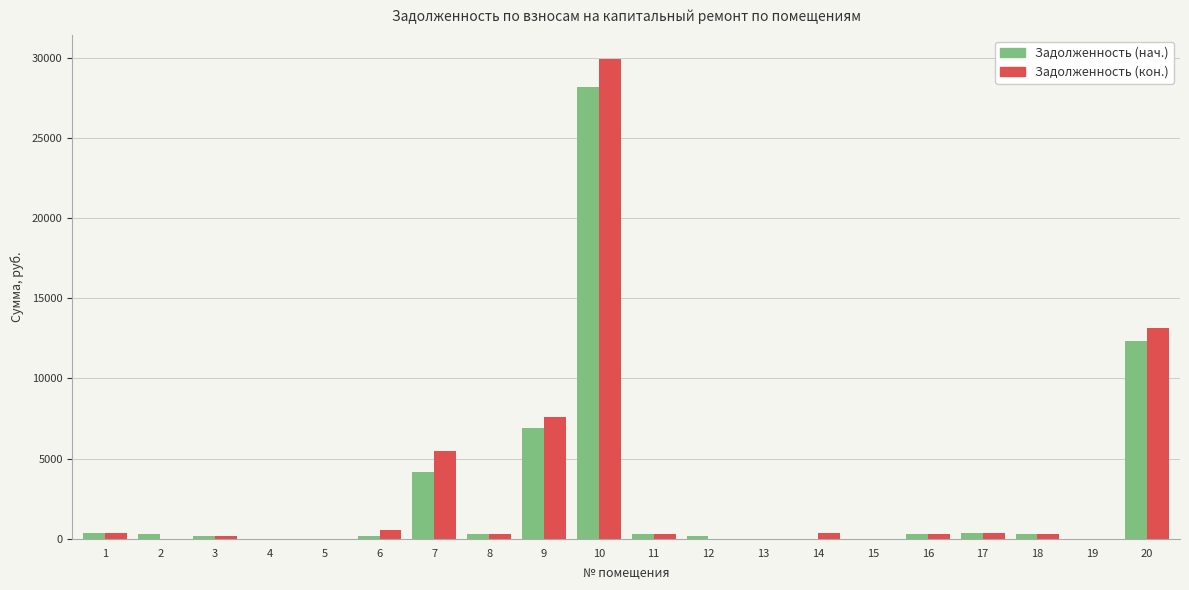

How many data points does each series have?

20